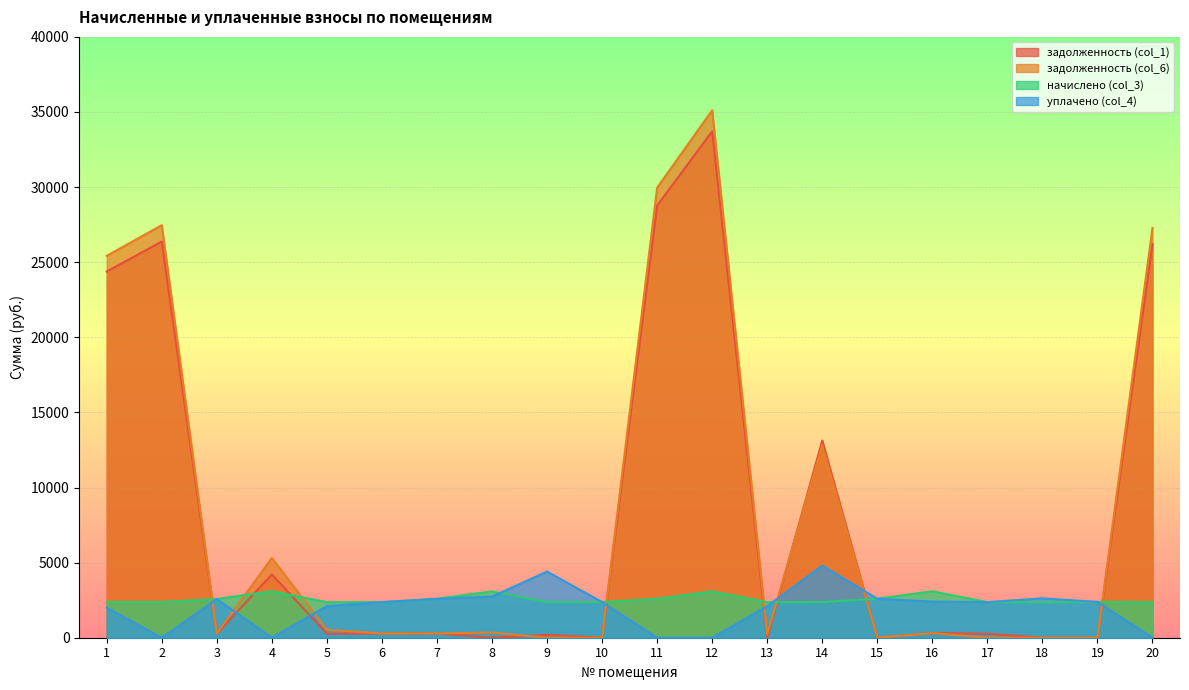

What is the difference between the начислено (col_3) values at 20 and 7?

226.3